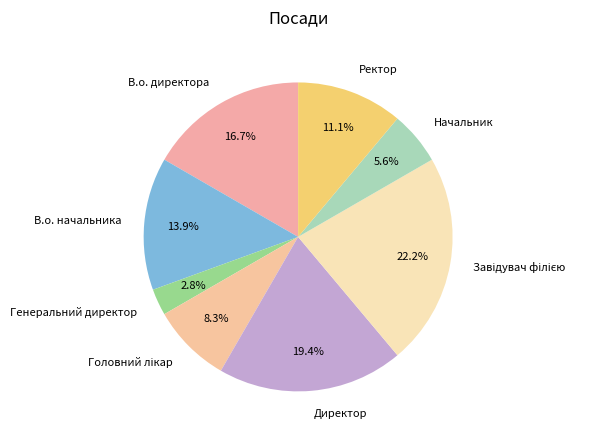

What percentage do Директор and В.о. начальника together represent?

33.3%